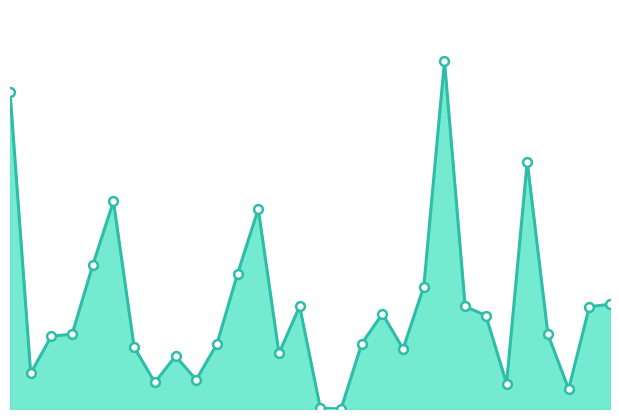

Is this an area chart (filled region under the line)?

Yes